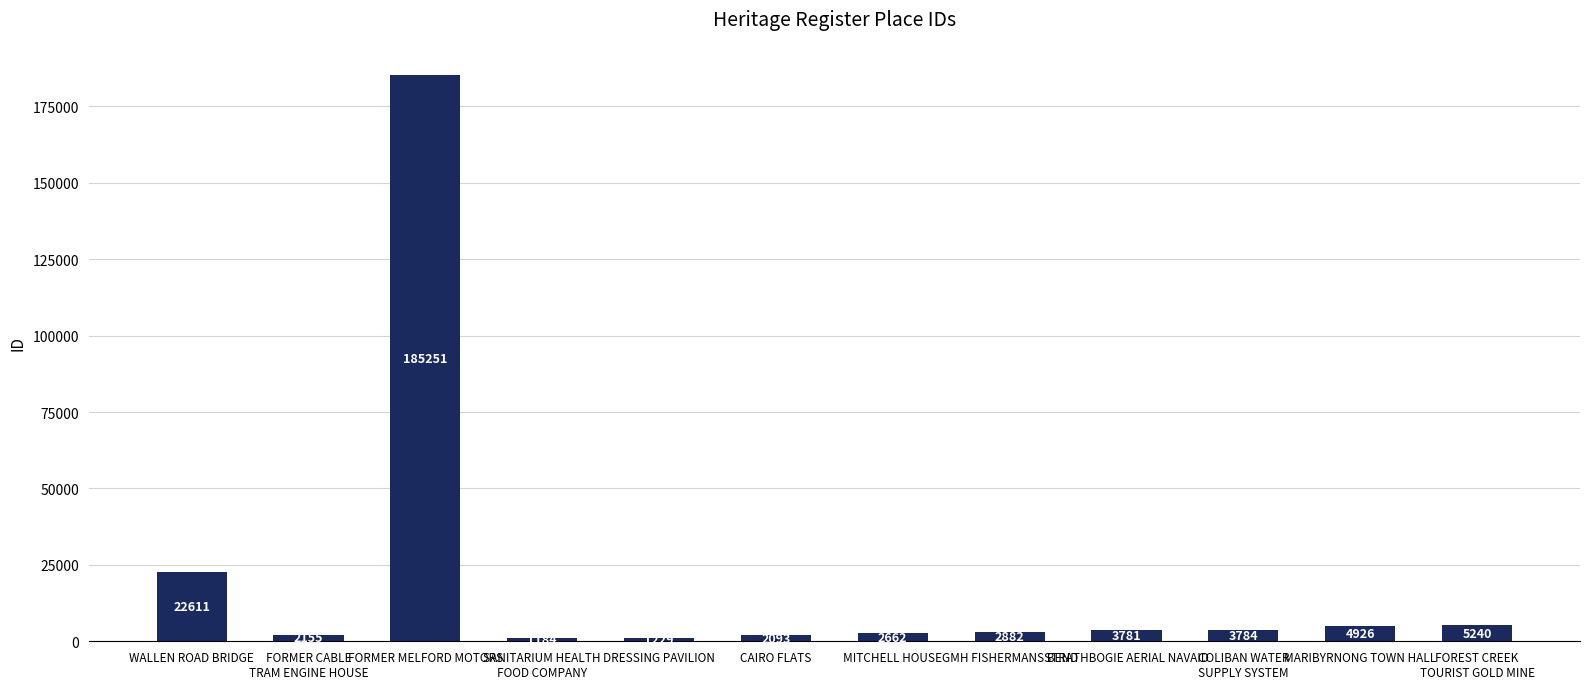

How many bars are there in total?

12